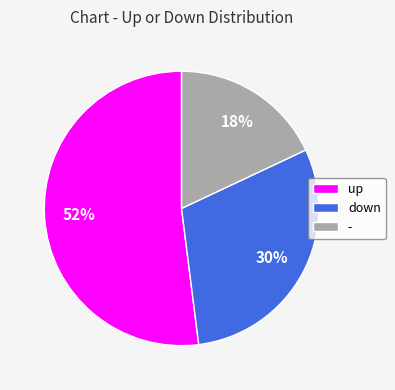

What is the largest slice in the pie chart?

up